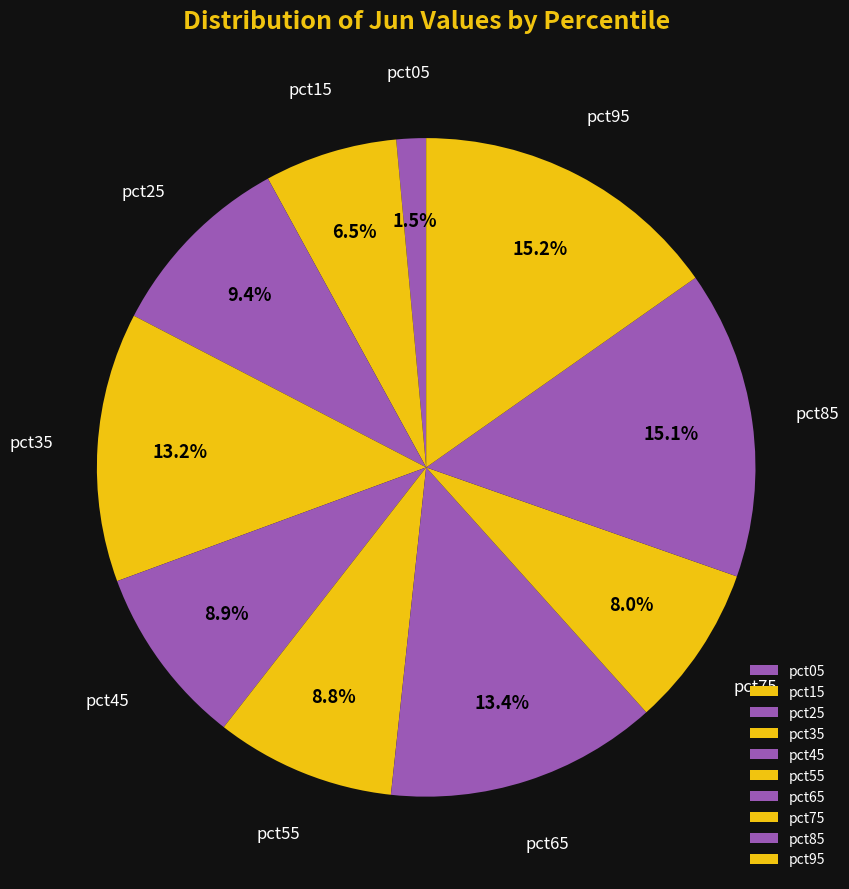

Which category has the smallest portion of the pie?

pct05